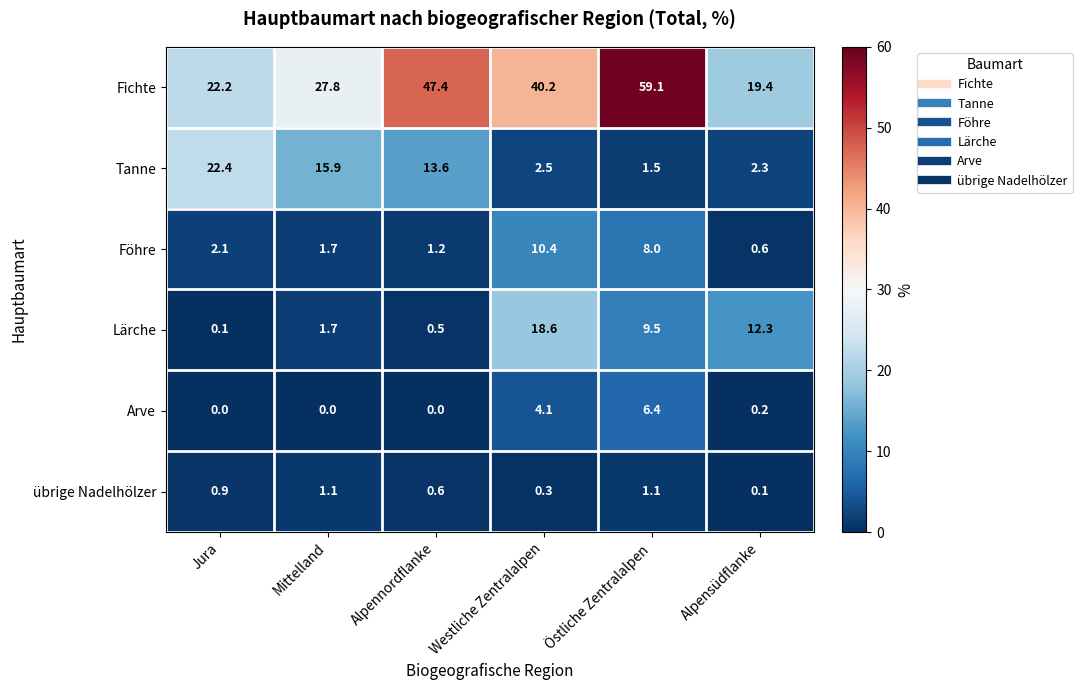

Is the value of Föhre at Mittelland greater than the value of Lärche at Westliche Zentralalpen?

No